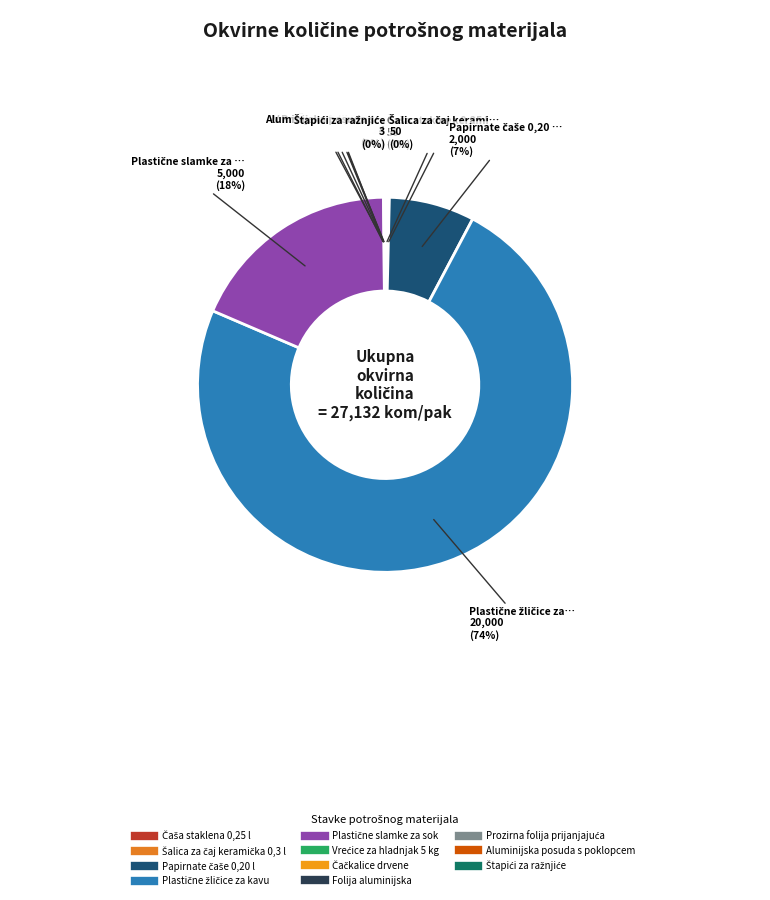

Which category accounts for the majority?

Plastične žličice za kavu